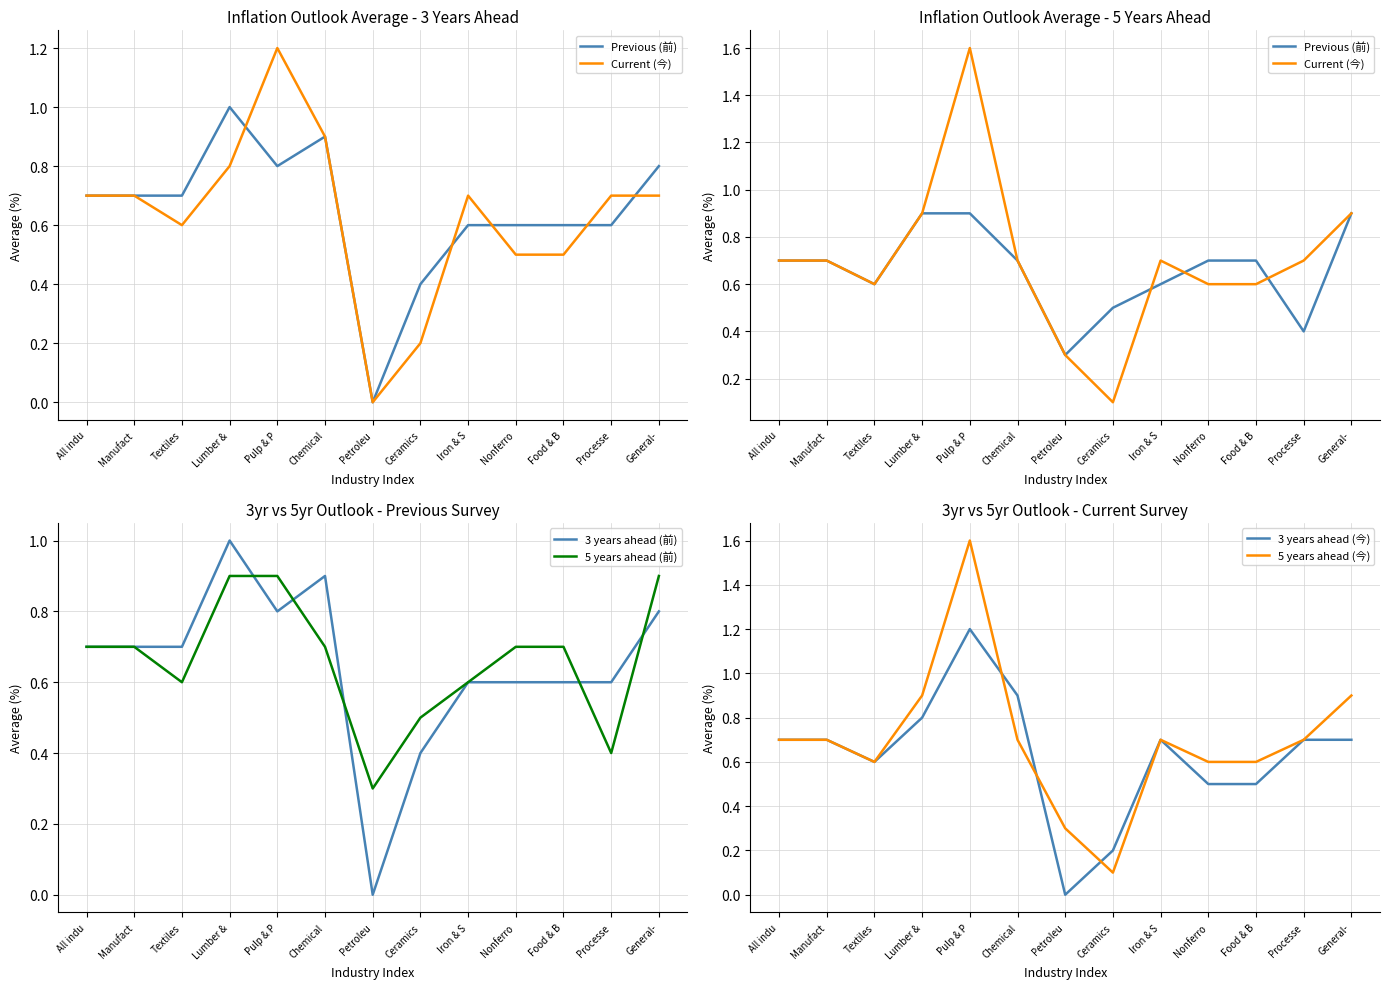

How many categories are shown in the chart?

13